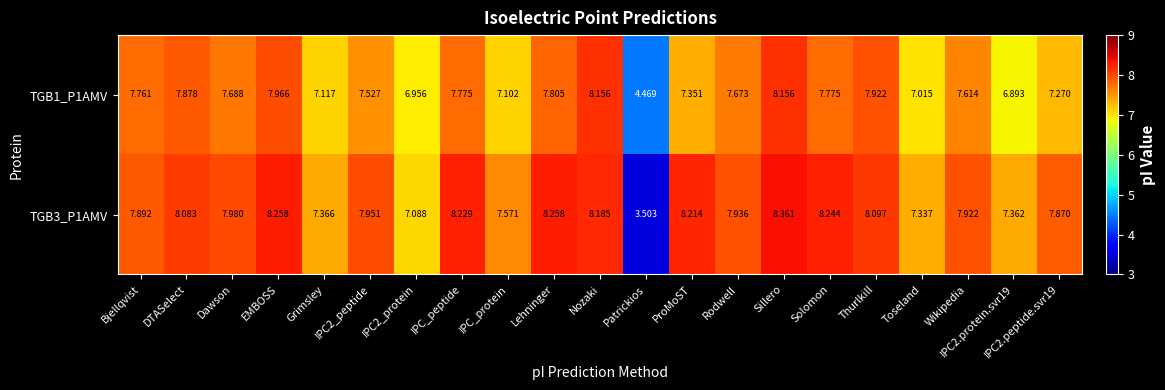

At Toseland, list the series in order from largest to smallest.

TGB3_P1AMV, TGB1_P1AMV